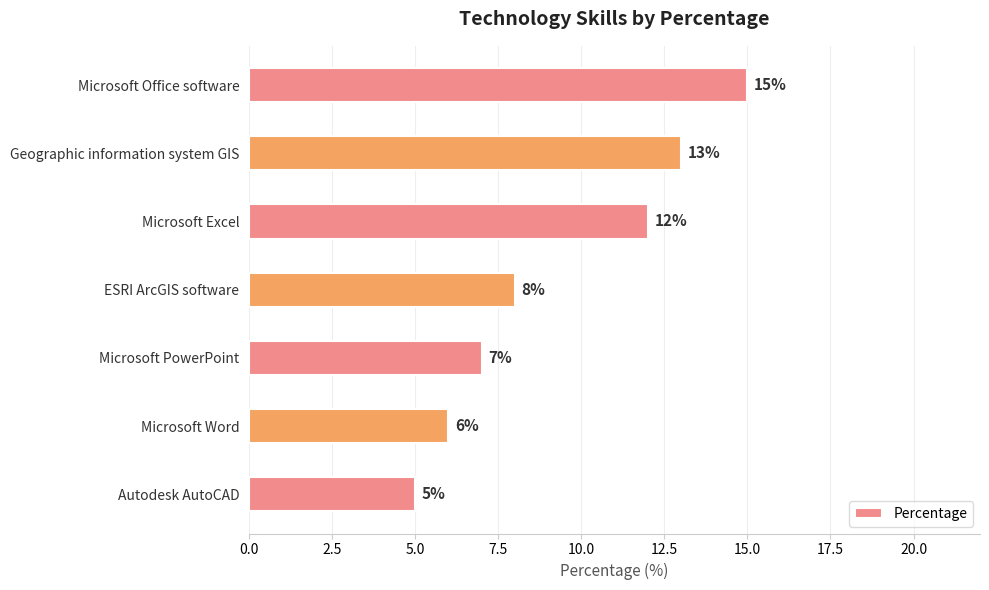

True or false: the data shows 15 at Microsoft Office software.

True